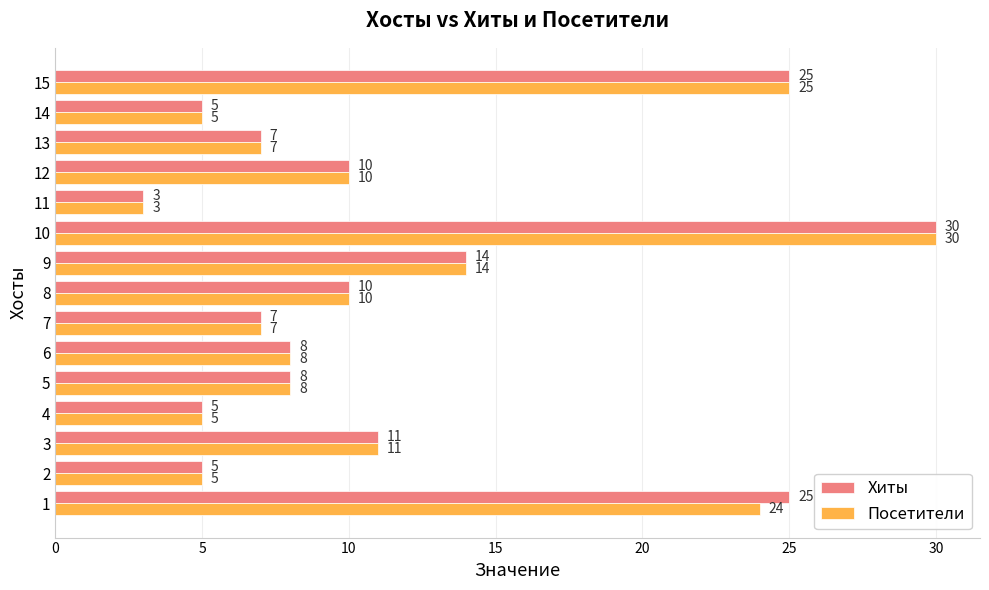

What is the difference between the maximum and second lowest values in the Посетители series?

25